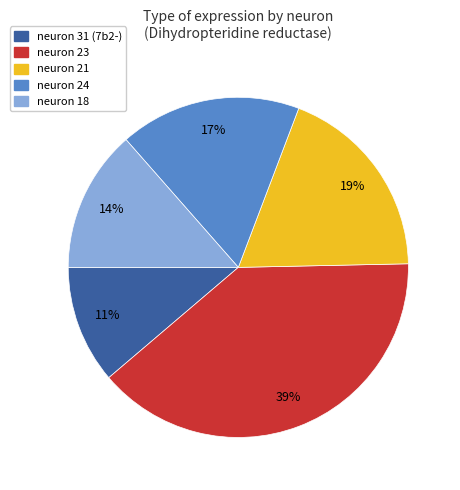

Which has a higher value, neuron 18 or neuron 31 (7b2-)?

neuron 18